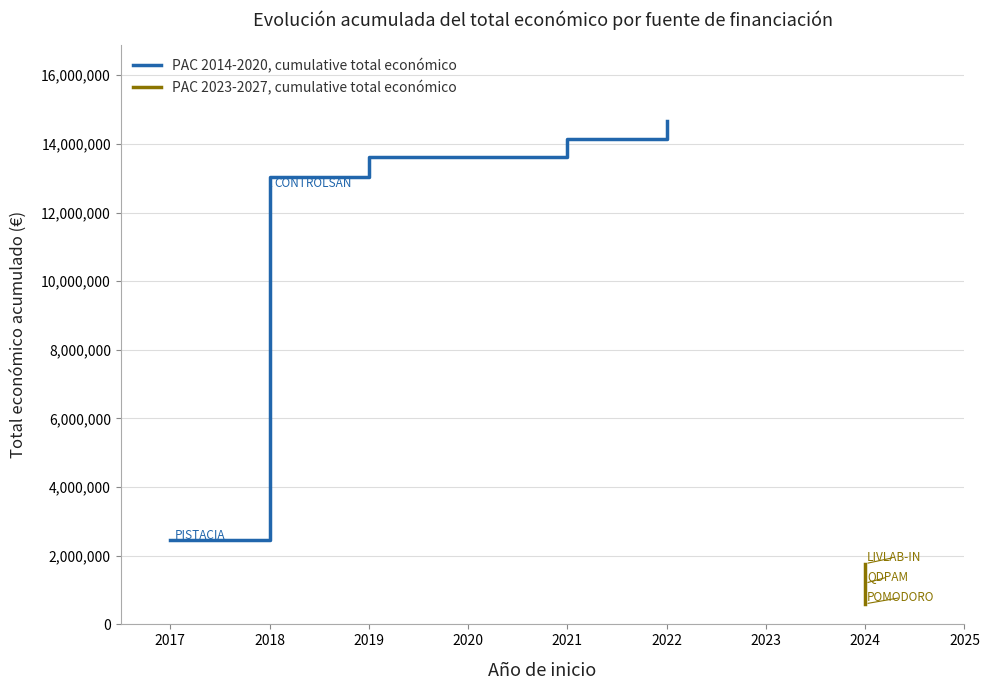

Is this an area chart (filled region under the line)?

No